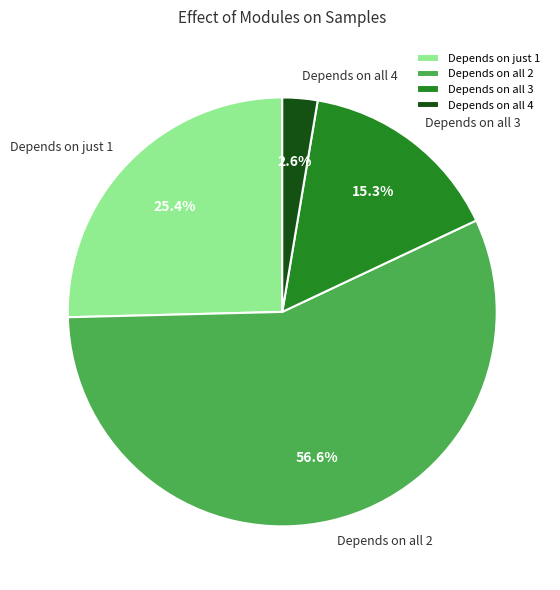

What is the majority slice?

Depends on all 2